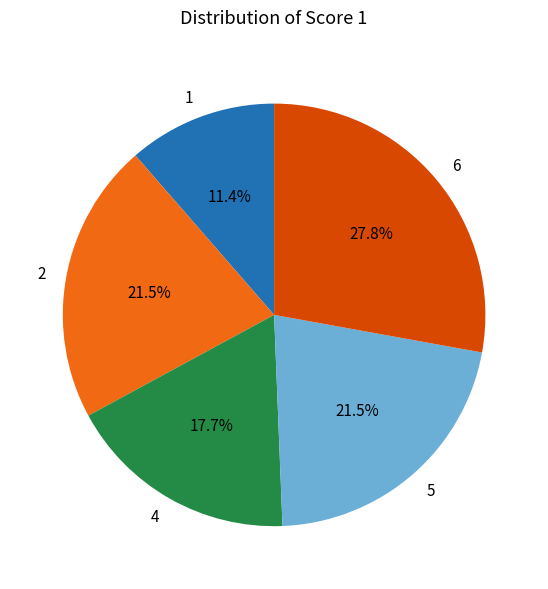

What percentage do 4 and 2 together represent?

39.2%